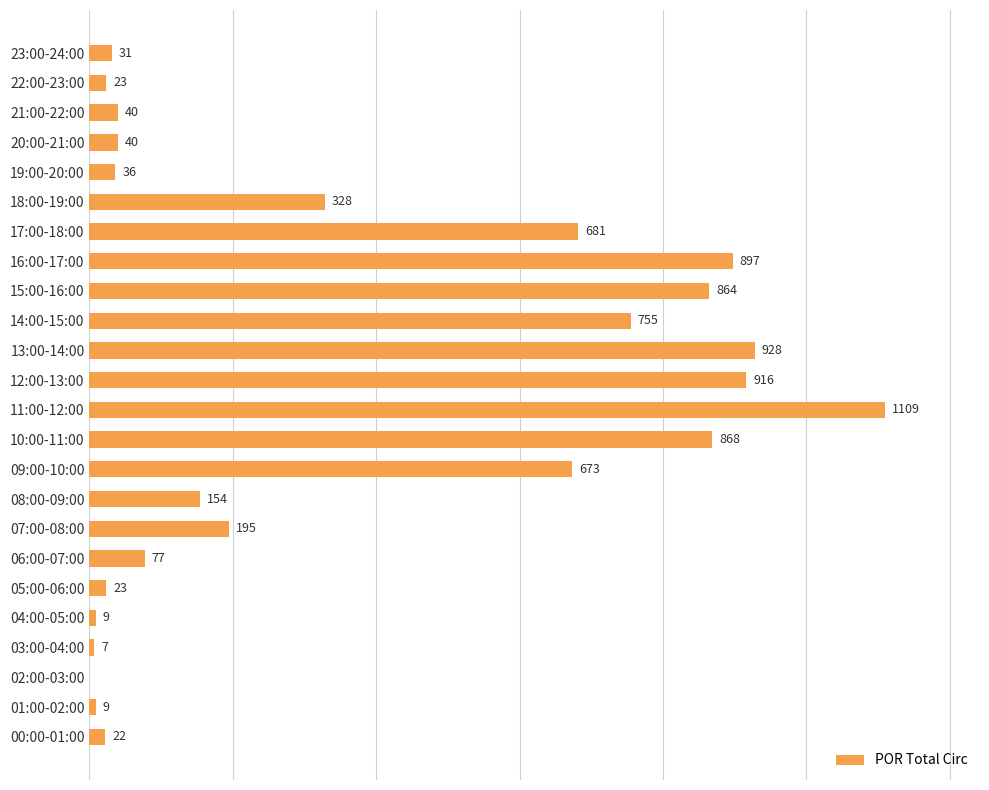

Where is the data nearest to the value 554?

09:00-10:00